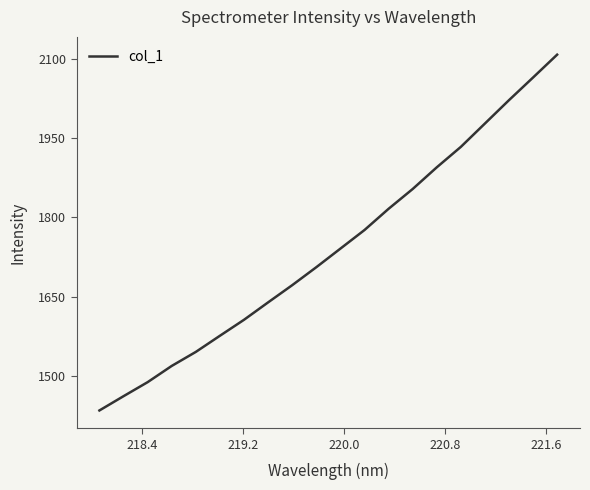

Count the number of data series in this chart.

1